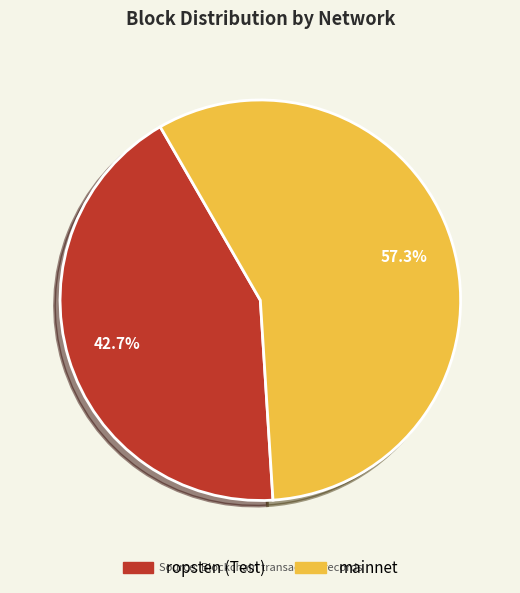

How much of the chart is everything except ropsten (Test)?

57.3%